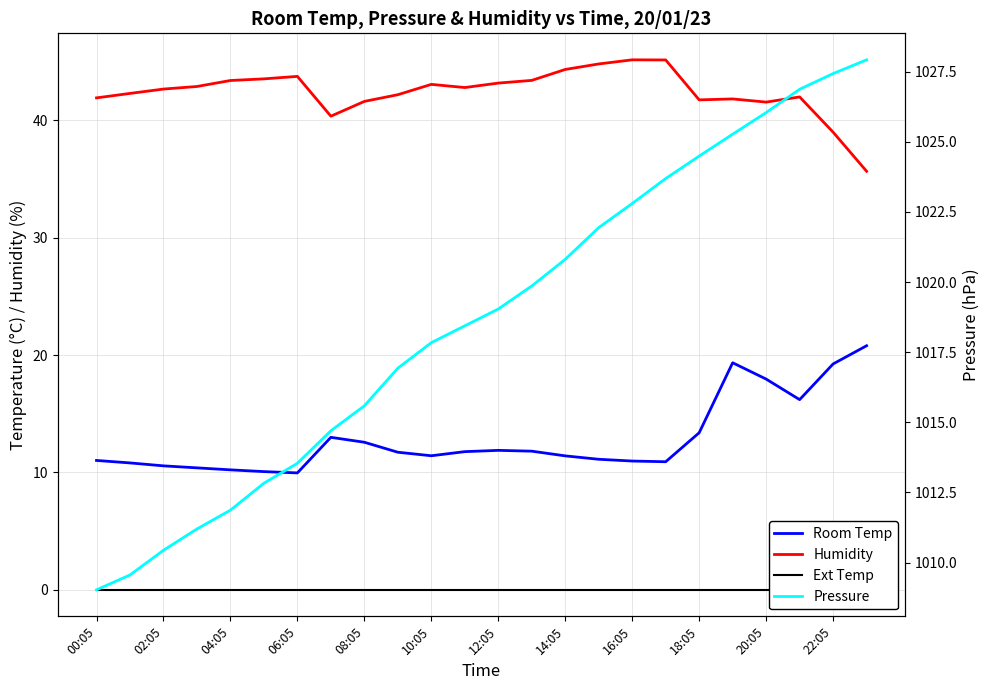

How many lines are shown in the chart?

4